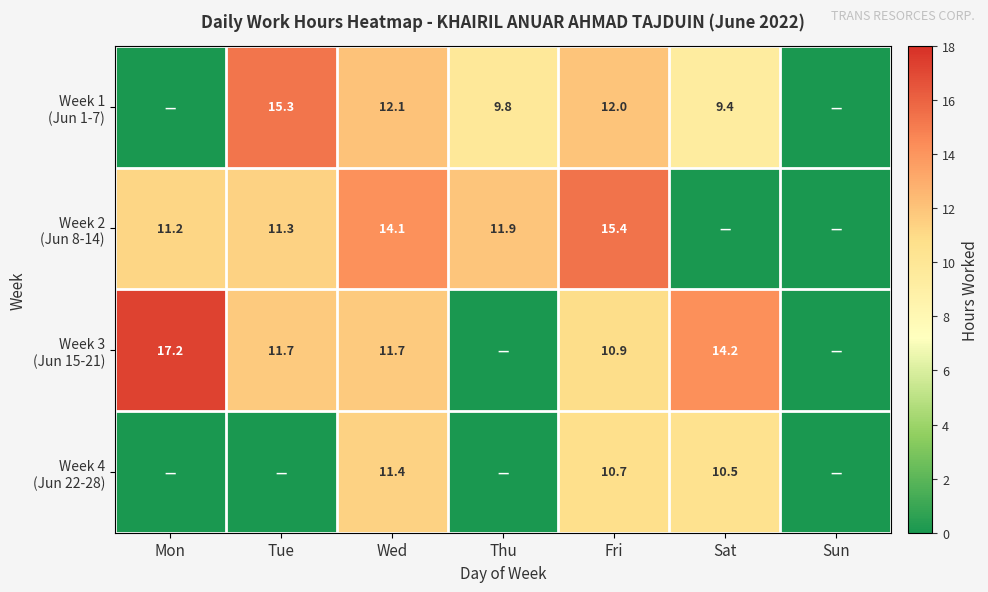

What is the total value across all series at Wed?

49.3